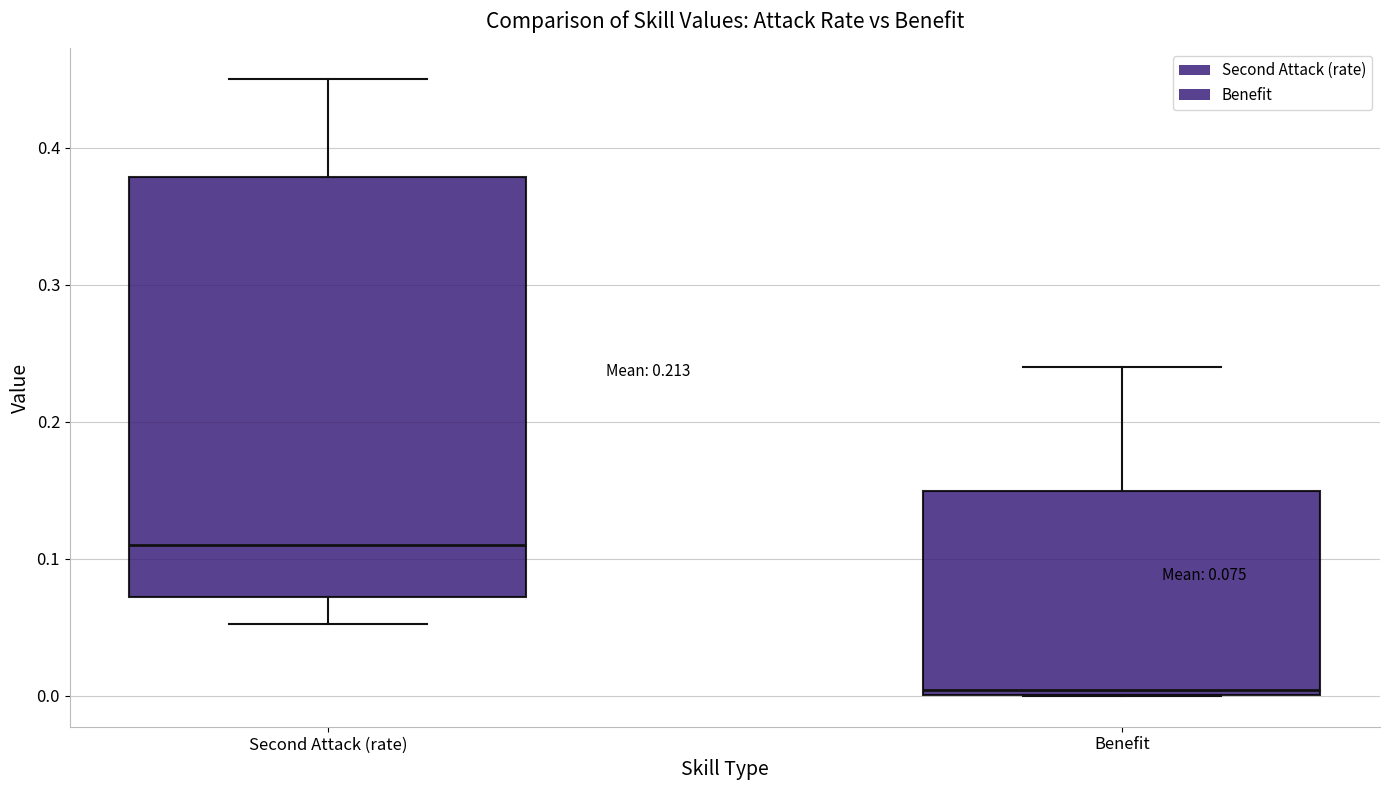

Which box has the lowest median line?

Benefit